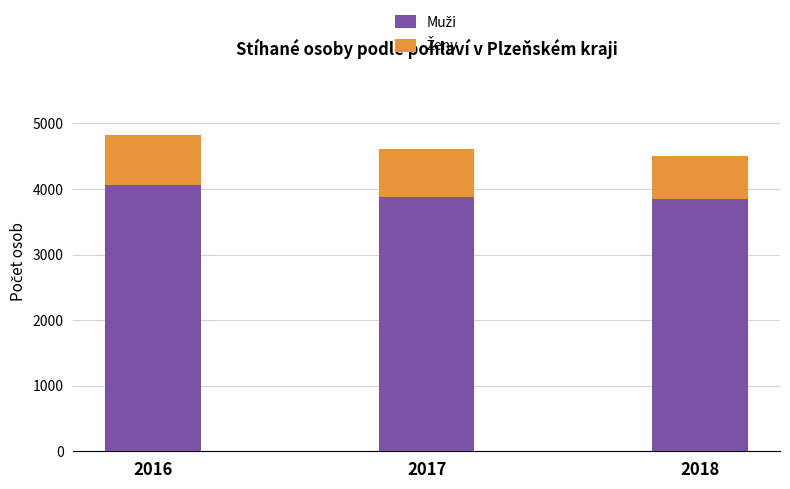

What is the total value across all series at 2016?

4829